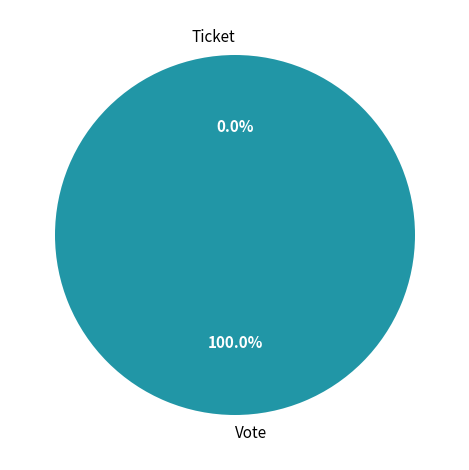

What is the largest slice in the pie chart?

Vote